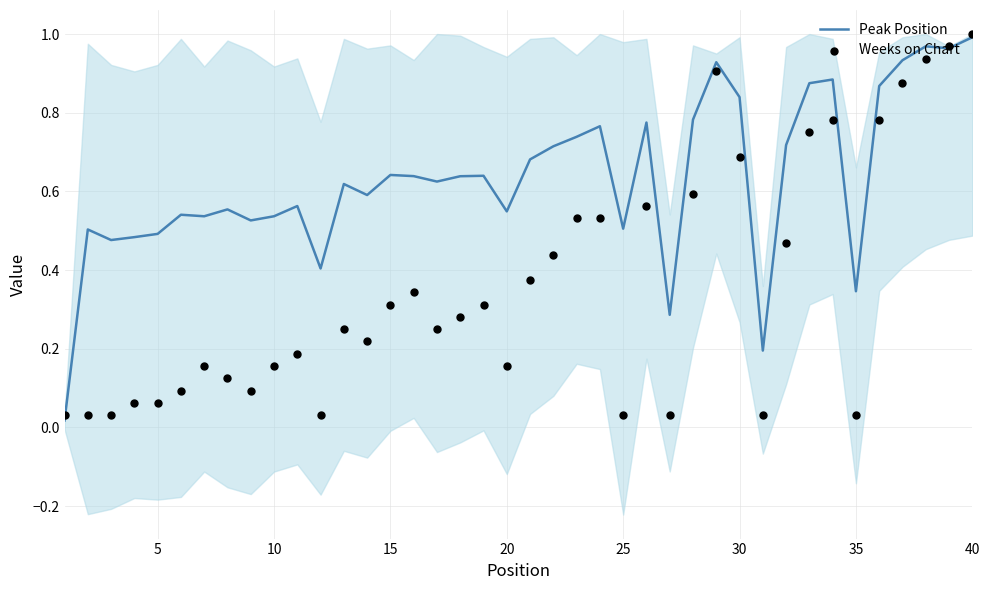

Is it true that Peak Position equals 0.5 at 5?

True